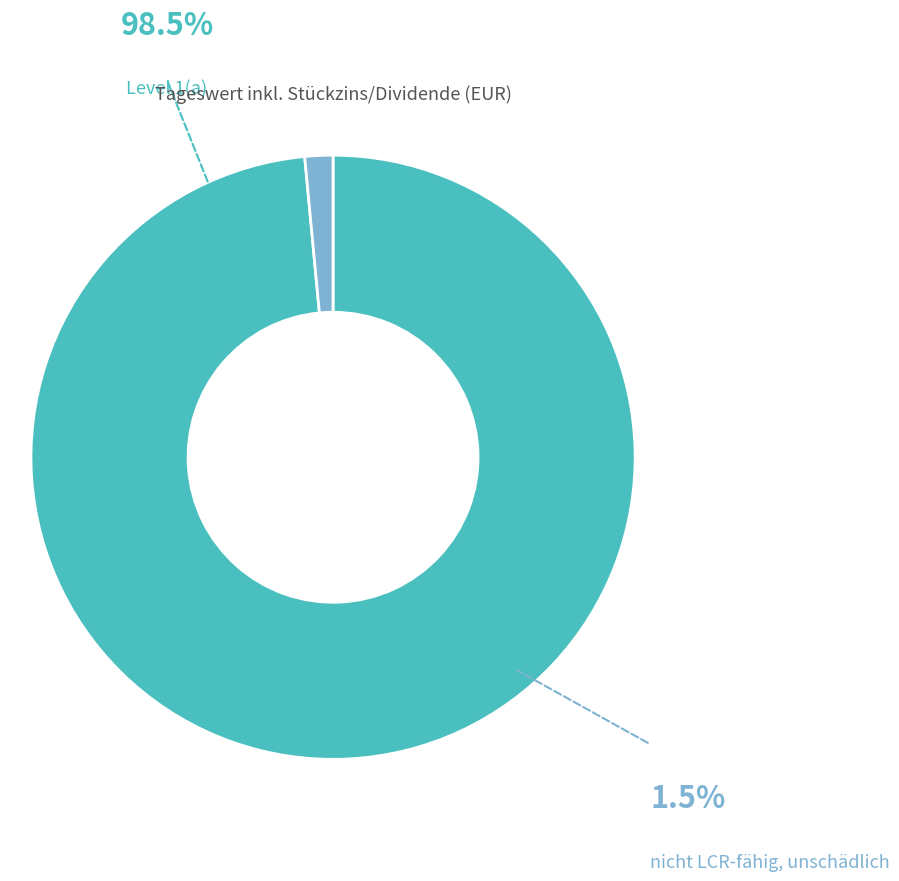

Is there a majority slice in this chart?

Yes